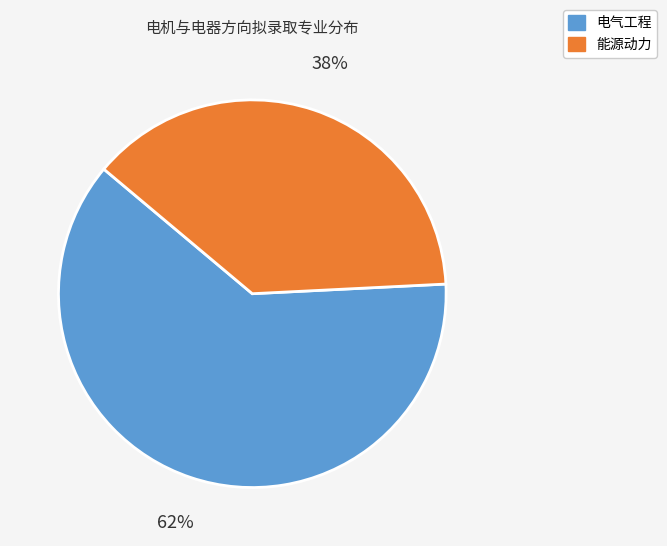

To the nearest percent, what portion does 电气工程 represent?

62%